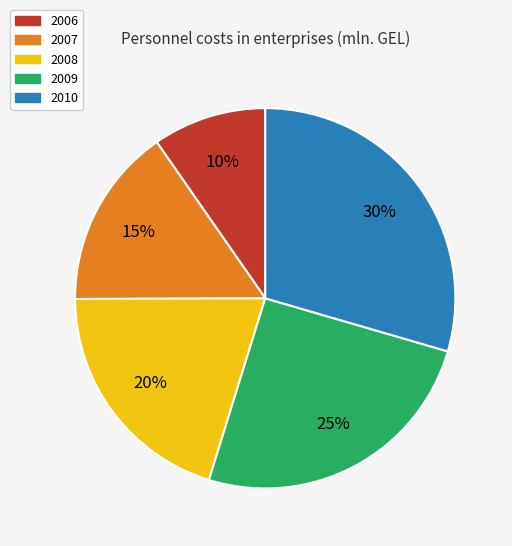

What percentage is the 2010 slice, to the nearest percent?

30%